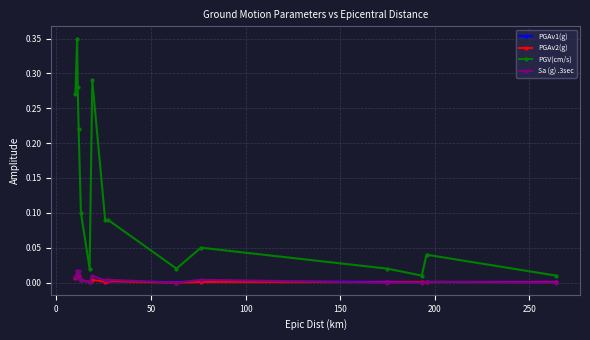

True or false: Sa (g) .3sec has more than 2 points higher than both neighbors.

True